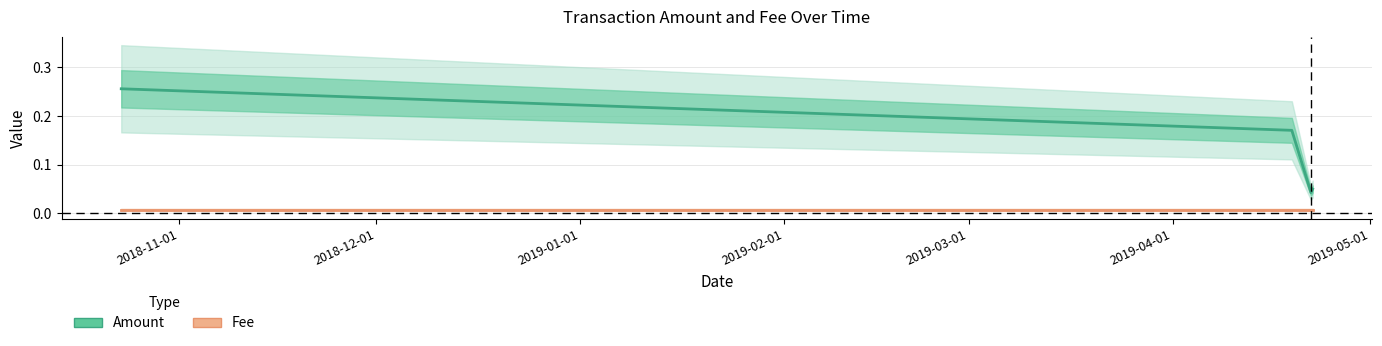

What is the difference between the maximum and minimum values?

0.2